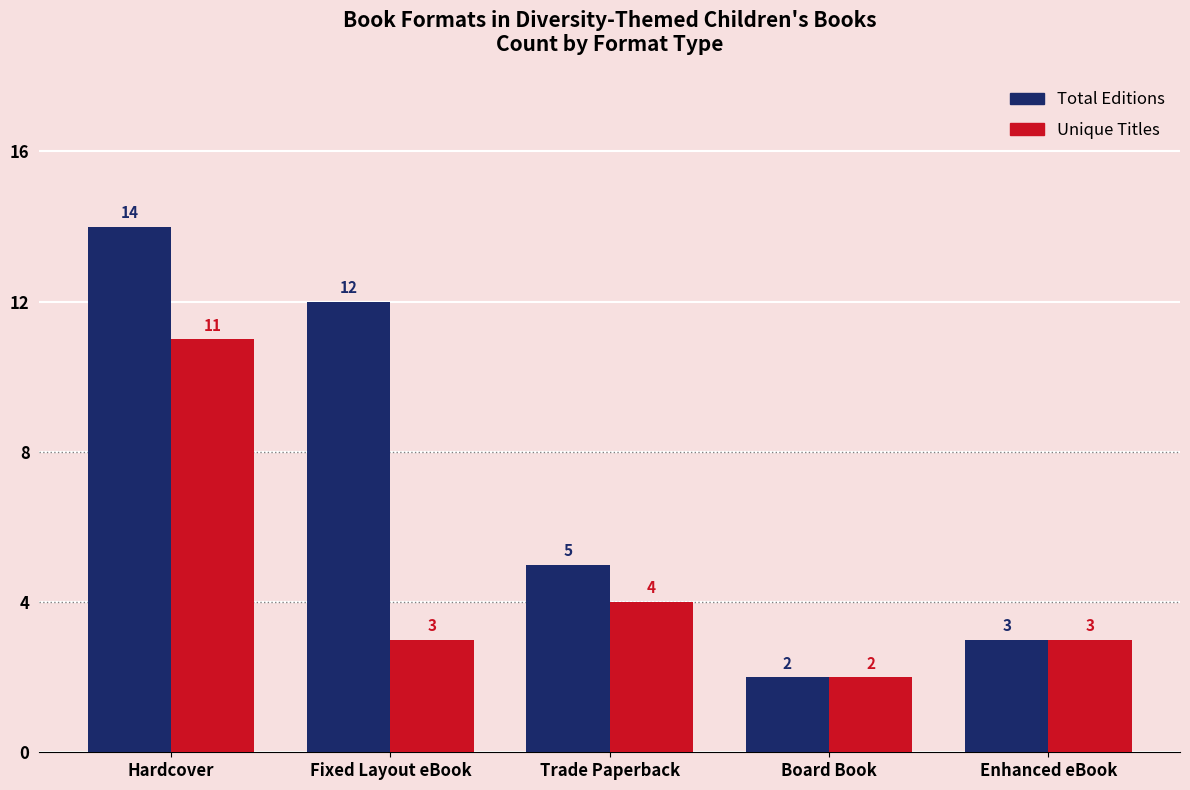

List the series in order of their peak value, lowest first.

Unique Titles, Total Editions